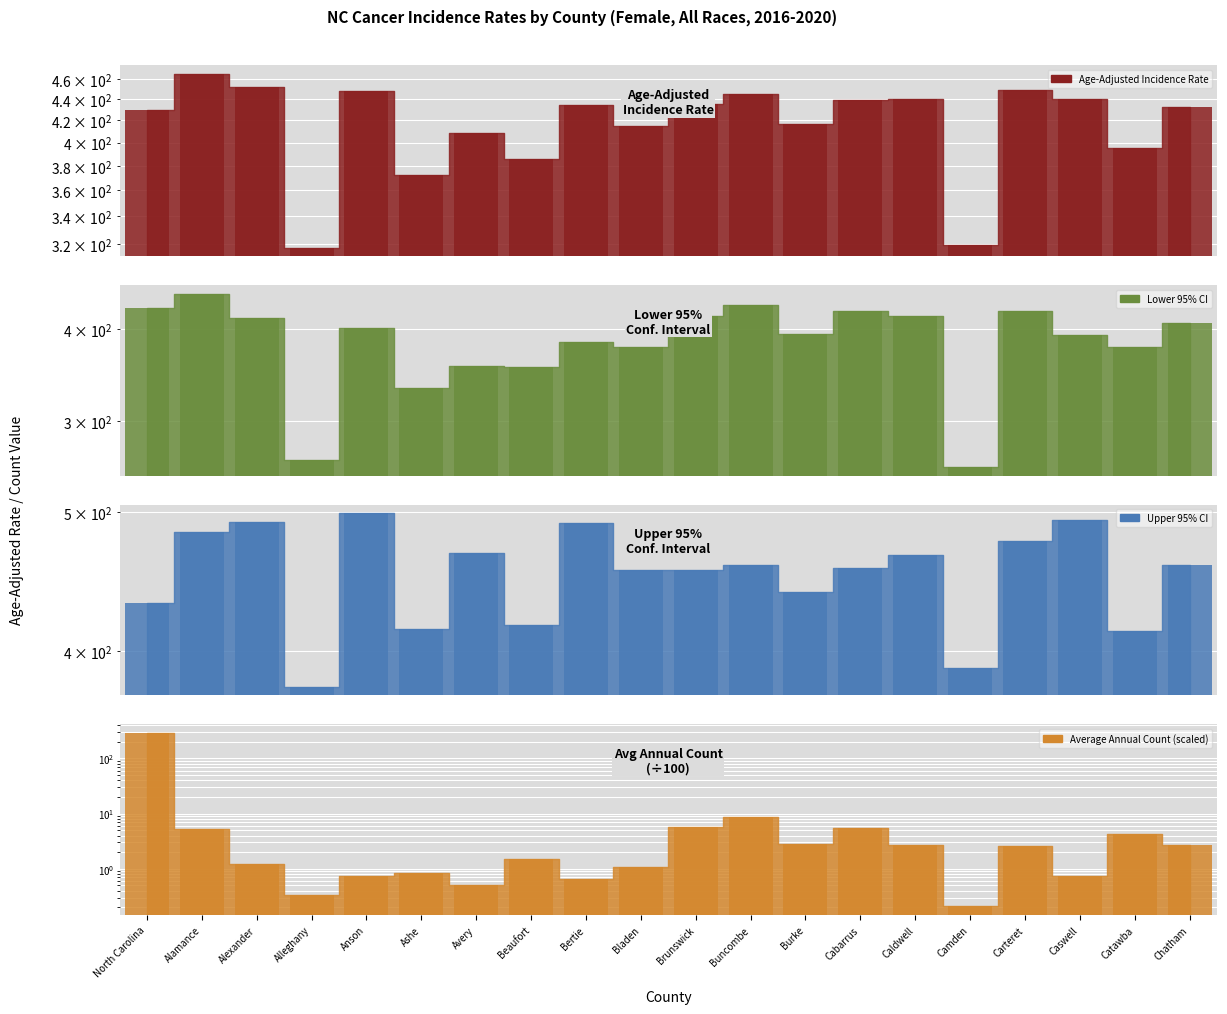

Which label corresponds to the smallest value in the chart?

Camden